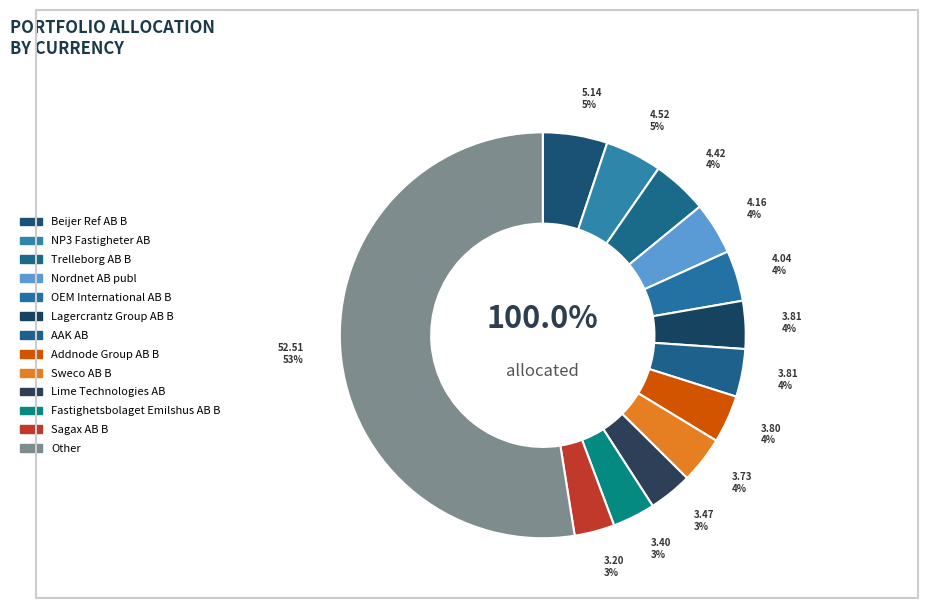

Between OEM International AB B and Beijer Ref AB B, which is larger?

Beijer Ref AB B